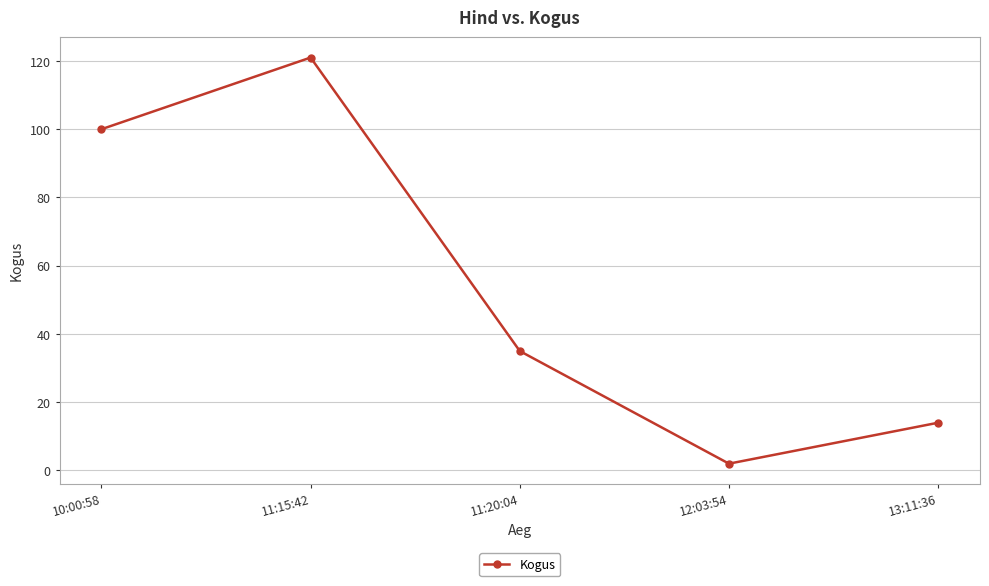

What is the ratio of the value at 13:11:36 to the value at 11:20:04?

0.4